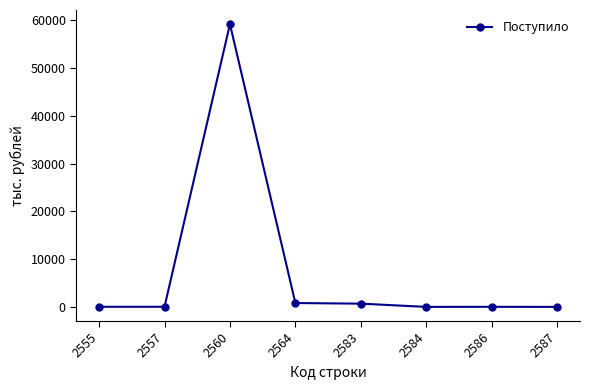

How many lines are shown in the chart?

1